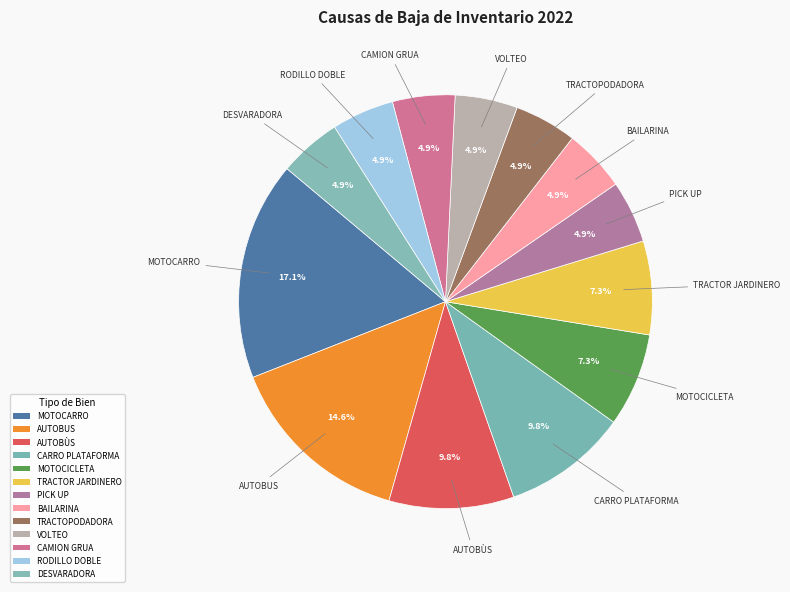

To the nearest percent, what portion does TRACTOPODADORA represent?

5%